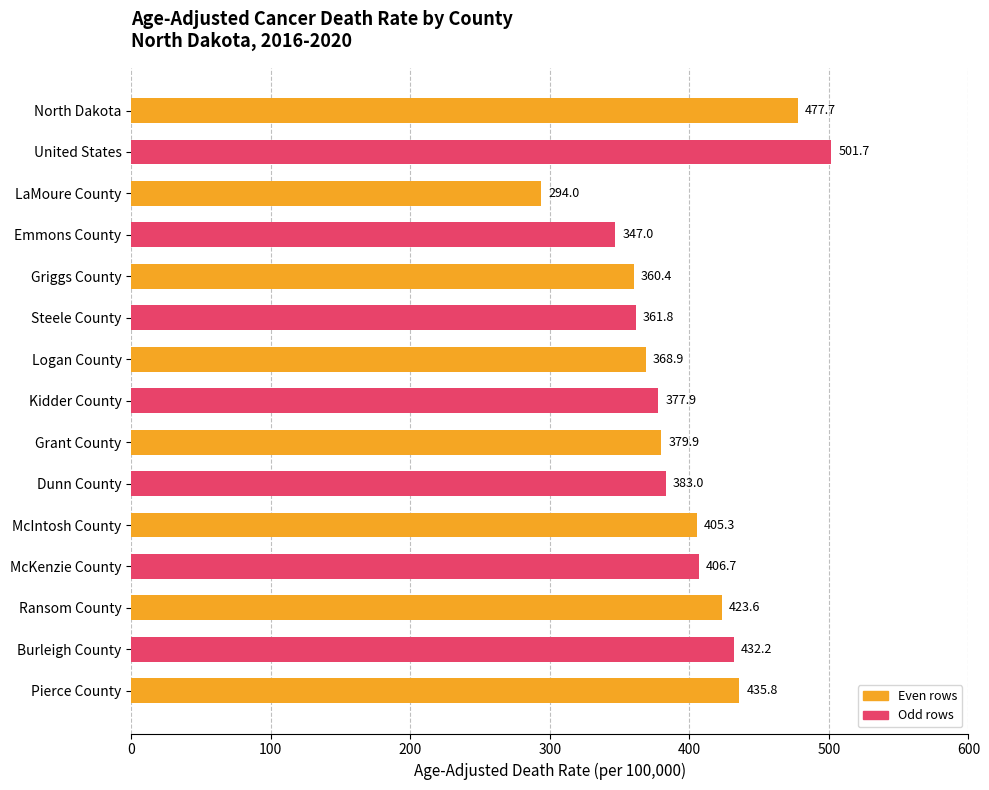

The chart shows a value of 406.7 at McKenzie County. True or false?

True